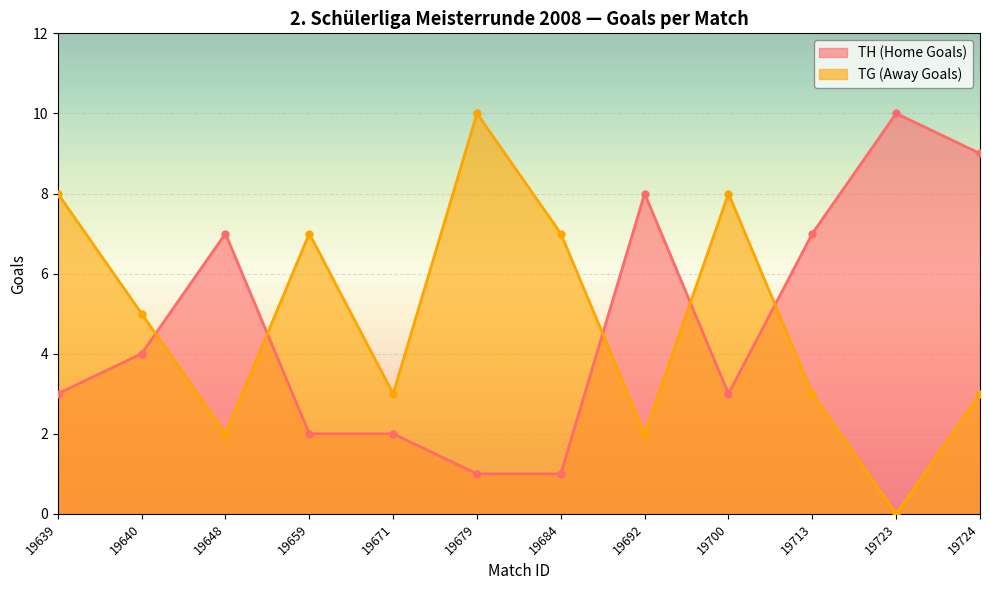

Where is the first local maximum for TH (Home Goals)?

19648